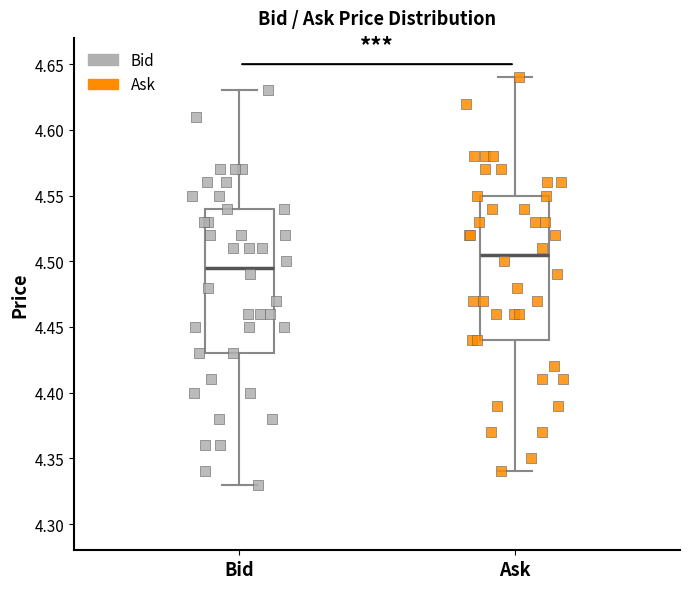

Reading left to right, read every box against the y-axis: the position of its median line, the range the box covers, and the ends of its whiskers. The values are not printed on the chart, so give them approximately, as read against the axis.

Bid: median 4.495, box 4.430 to 4.540, whiskers 4.330 to 4.630
Ask: median 4.505, box 4.440 to 4.550, whiskers 4.340 to 4.640